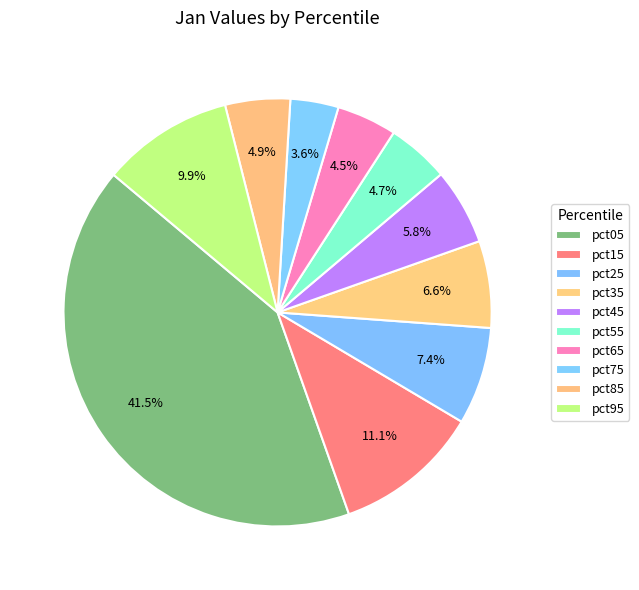

Count the number of slices in the pie.

10